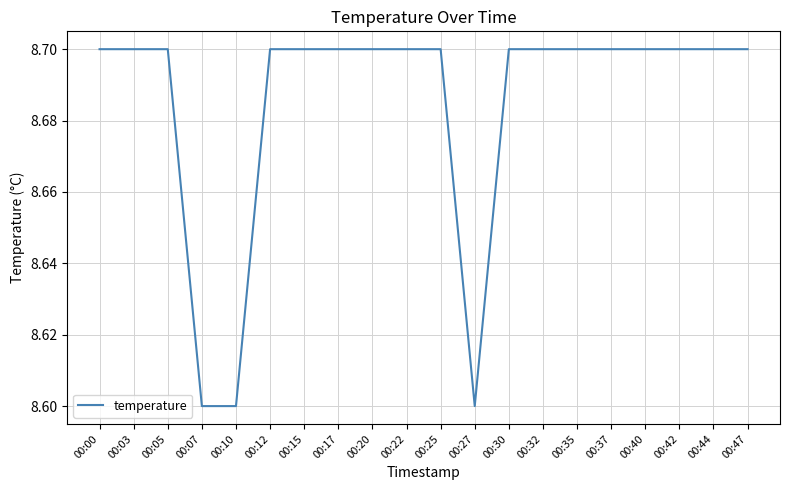

What is the maximum value shown in the chart?

8.7